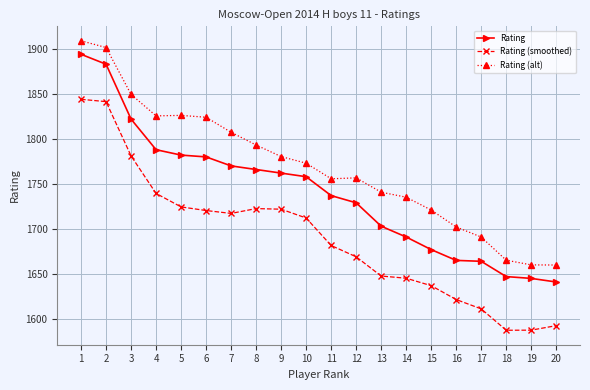

True or false: Rating and Rating (alt) intersect in this chart.

False